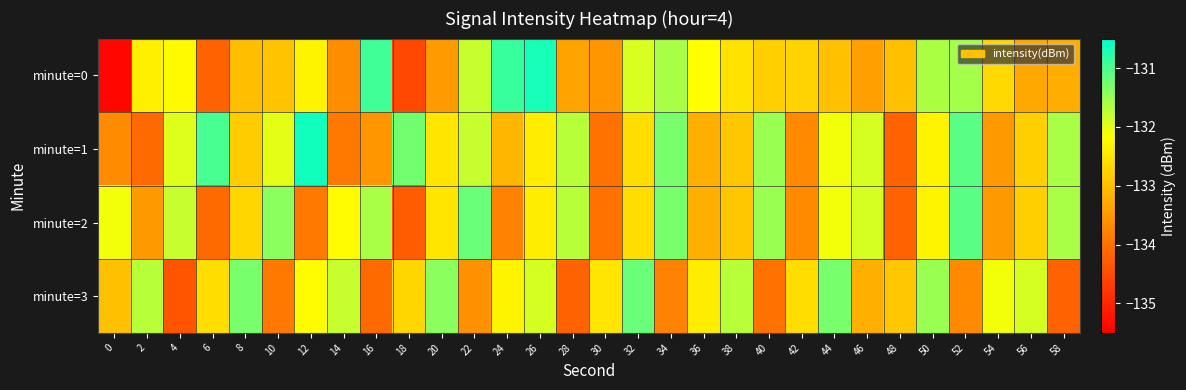

What is the difference between the highest and lowest values at 26?

1.7